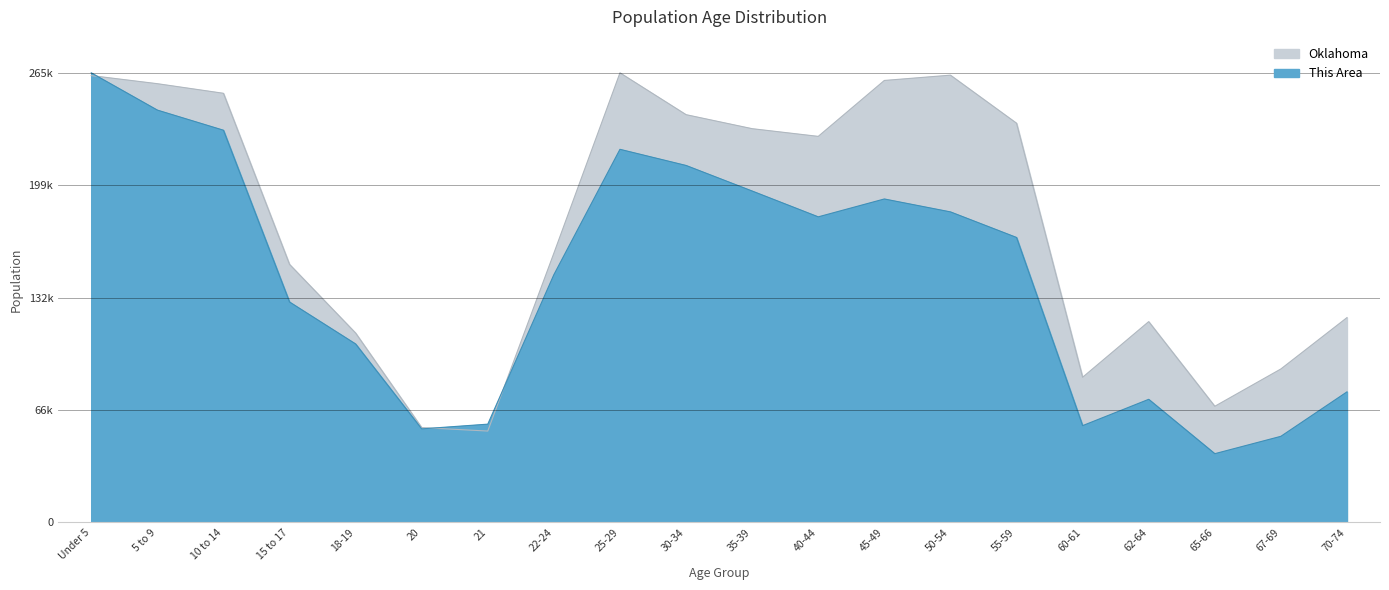

Does the chart have visible grid lines?

Yes